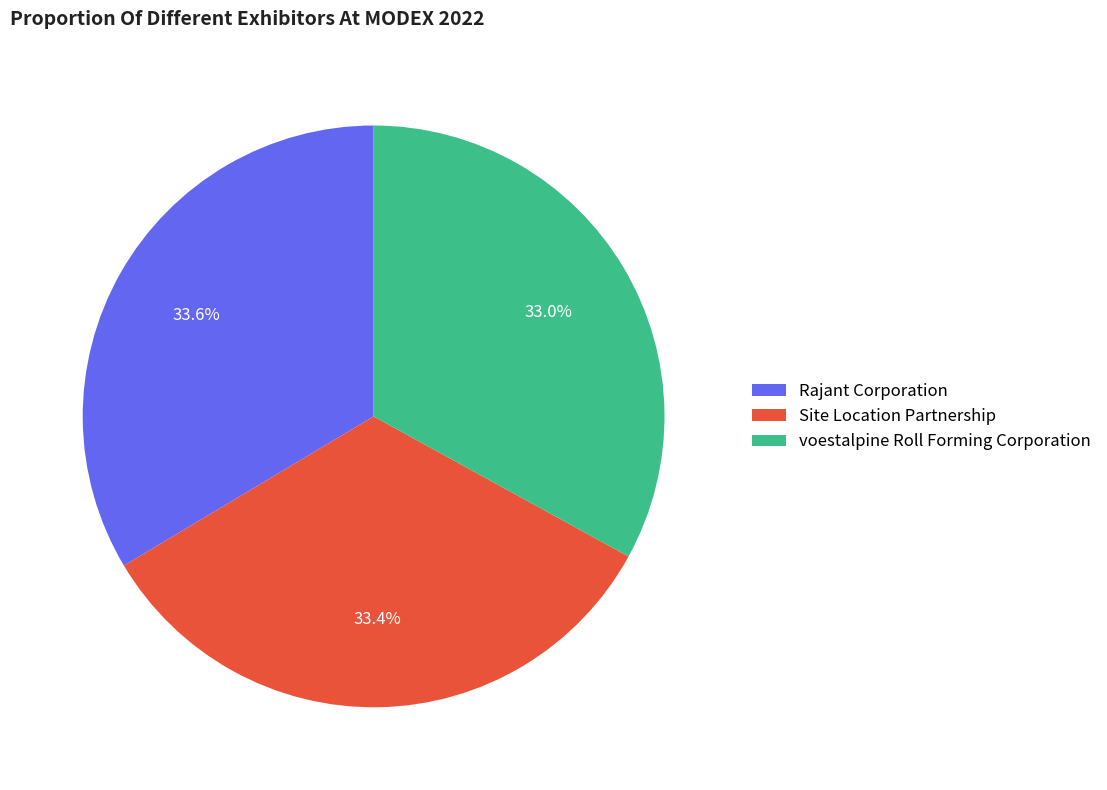

To the nearest percent, what is the combined percentage of Rajant Corporation and Site Location Partnership?

67%